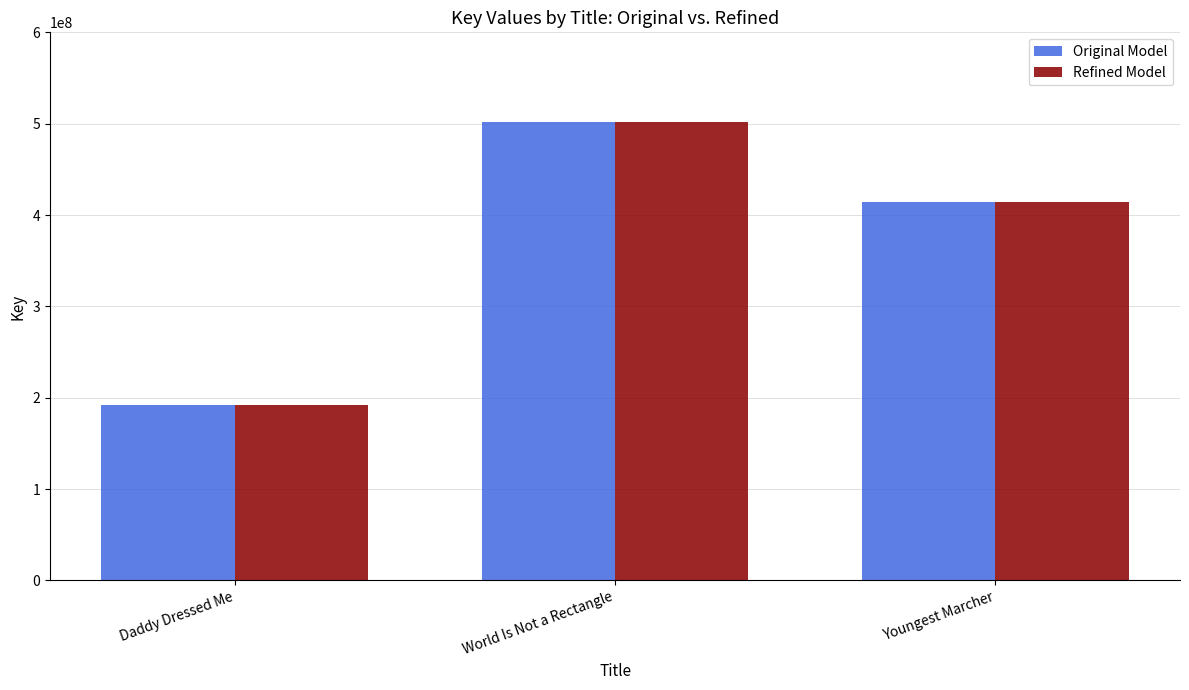

Reading right to left, list all the values displayed in this chart.

Original Model: 414137928	501443681	192316641
Refined Model: 414137928	501443681	192316641